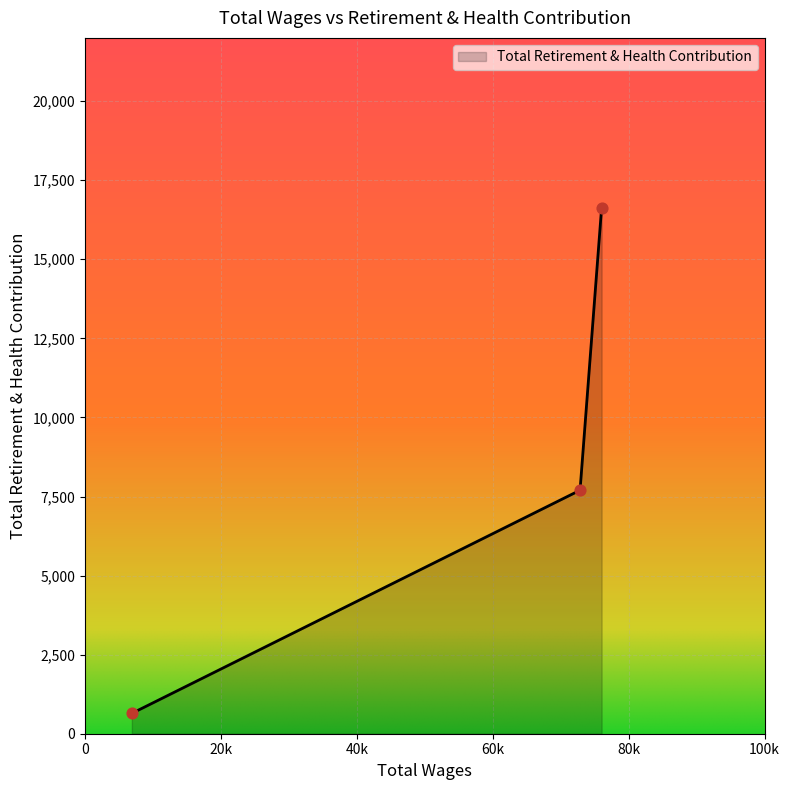

What is the average value?

8322